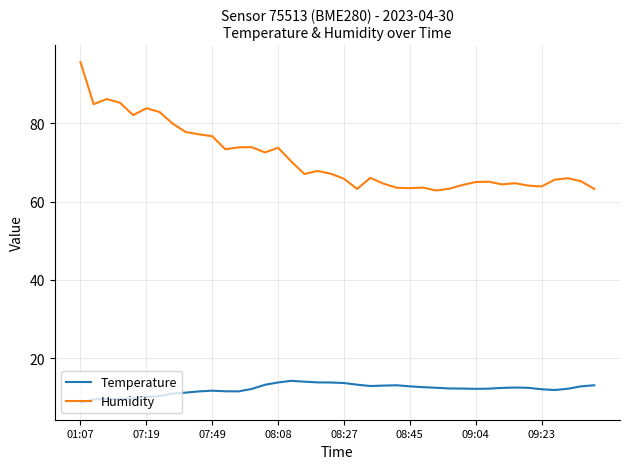

True or false: Temperature and Humidity intersect in this chart.

False